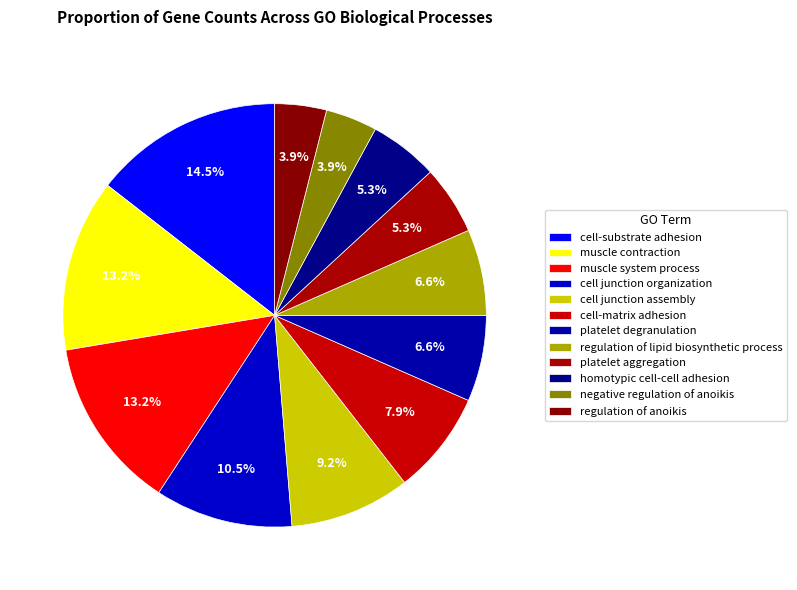

What is the change in value from cell-substrate adhesion to cell junction organization?

-3